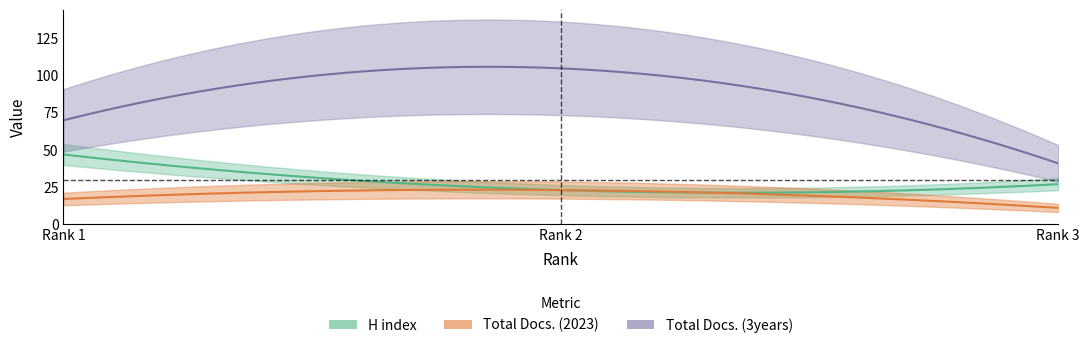

What is the sum of all Total Docs. (3years) values?

216